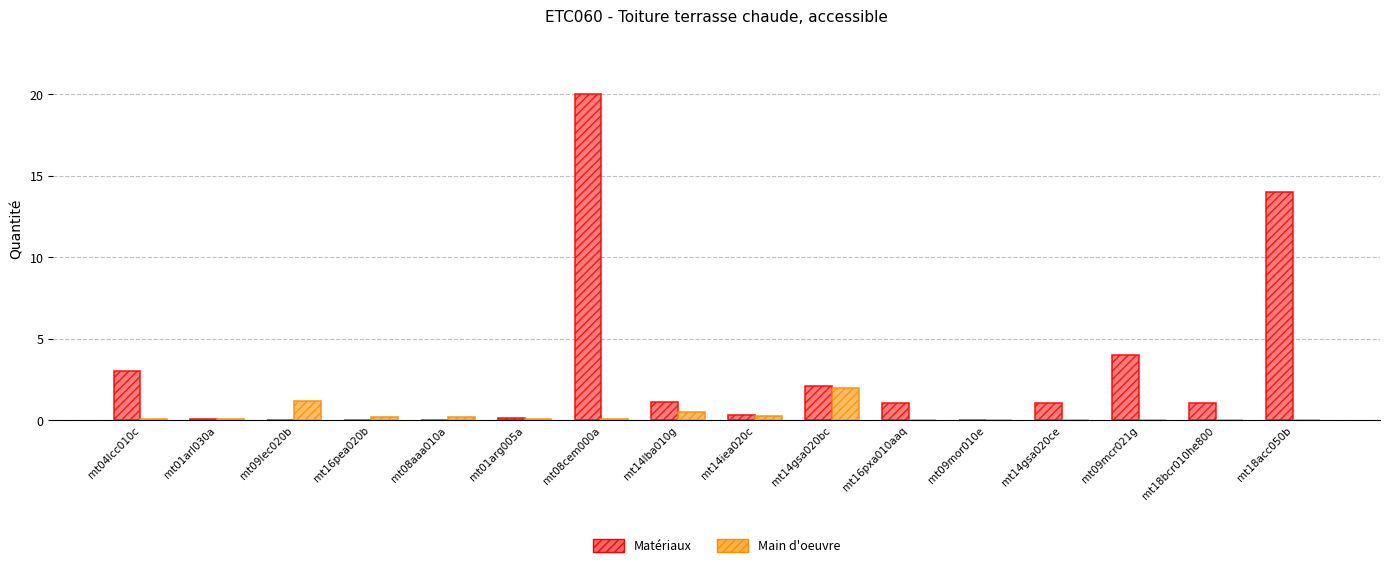

What is the highest value of the Matériaux series?

20.0